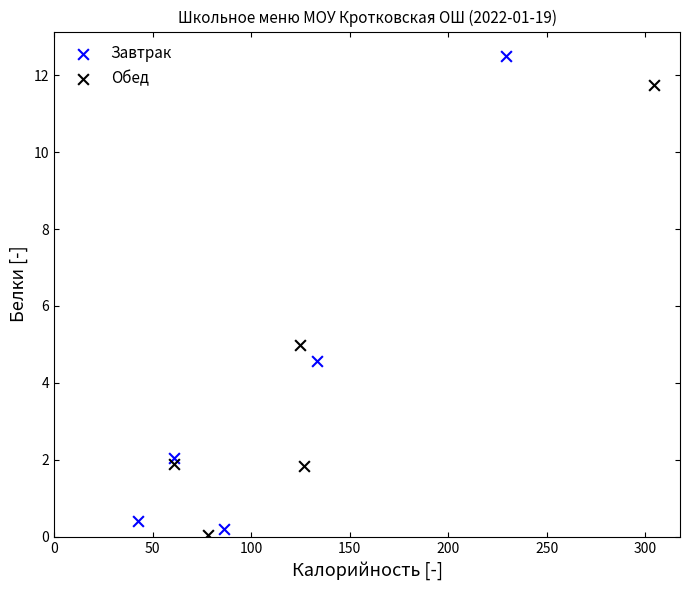

Which series reaches the maximum Y coordinate?

Завтрак